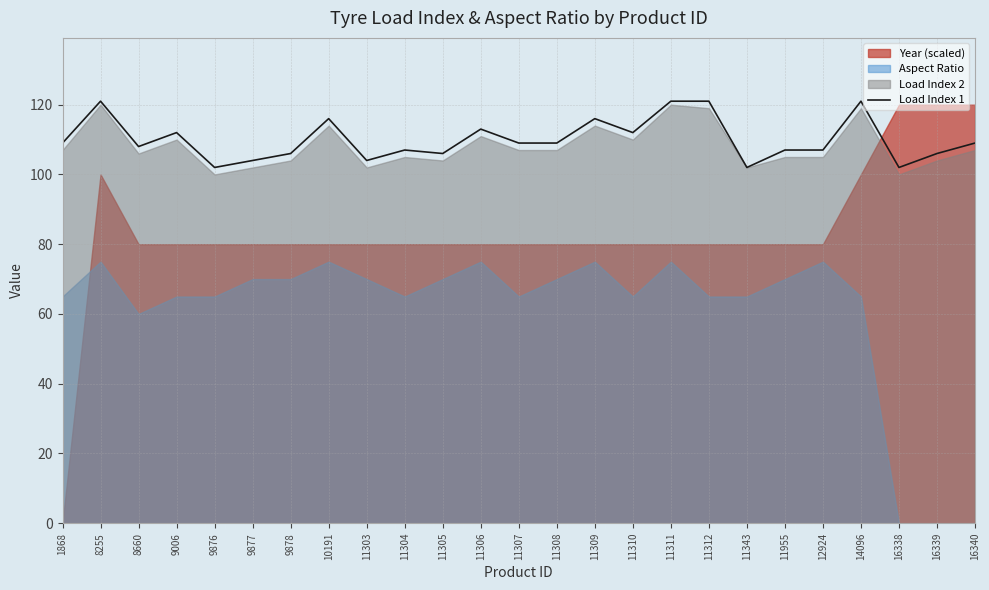

Where does the data first go above 109?

8255